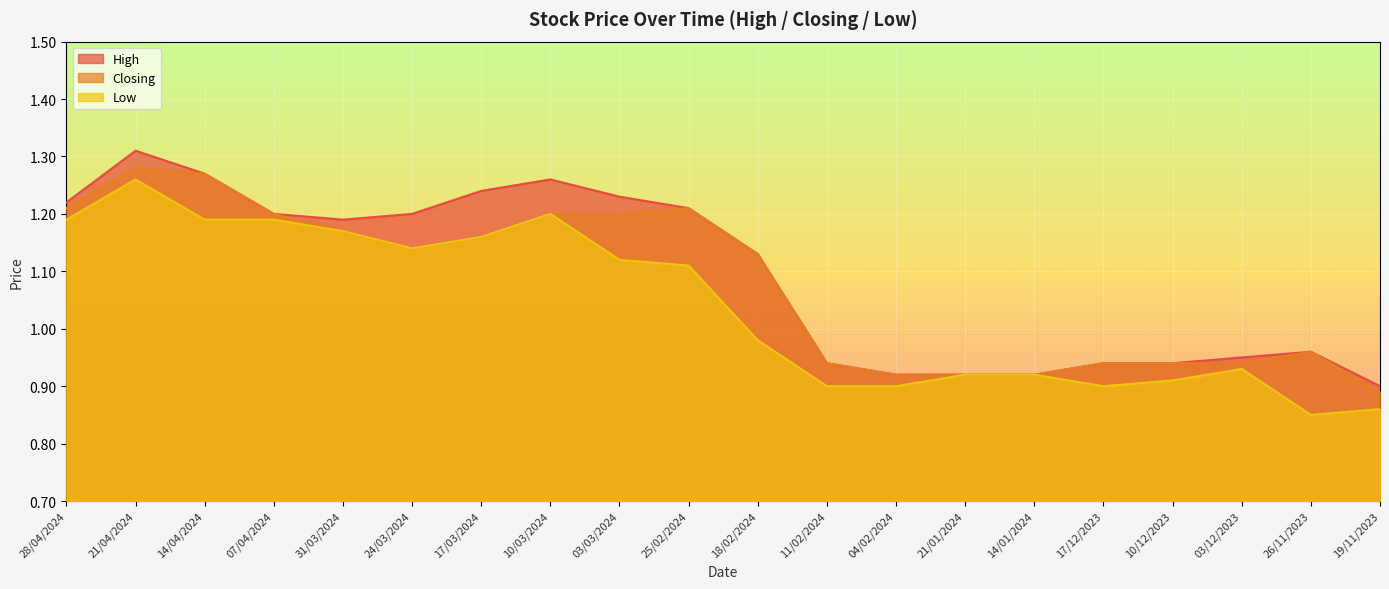

Rank the series by their maximum value, from highest to lowest.

High, Closing, Low